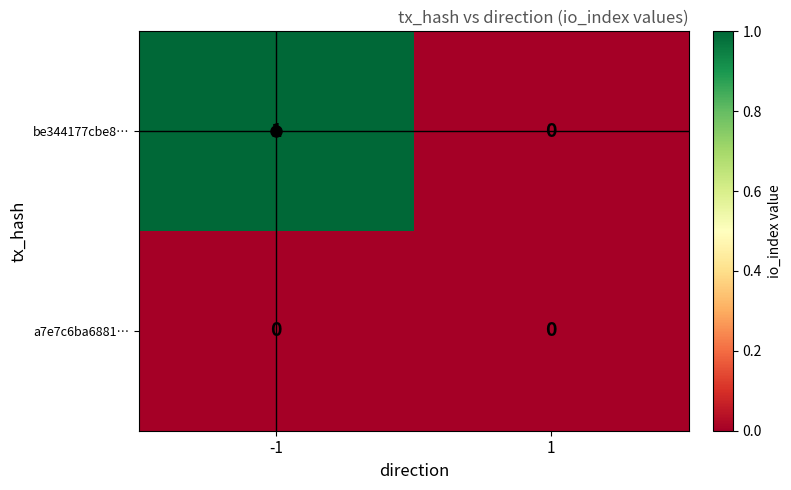

Count the number of data series in this chart.

2